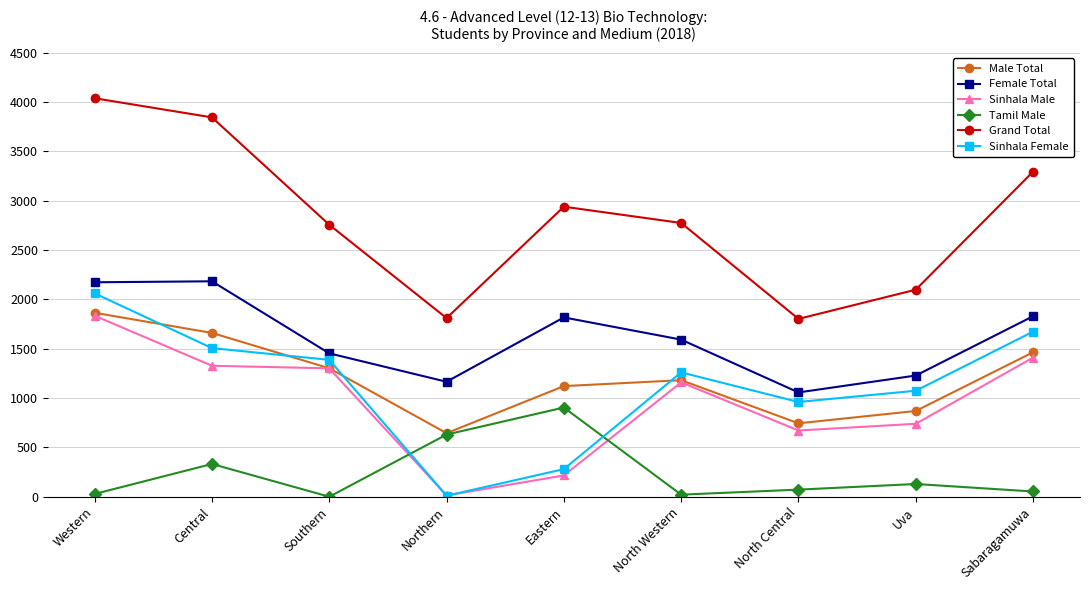

How many intersections are there between Sinhala Female and Sinhala Male?

2